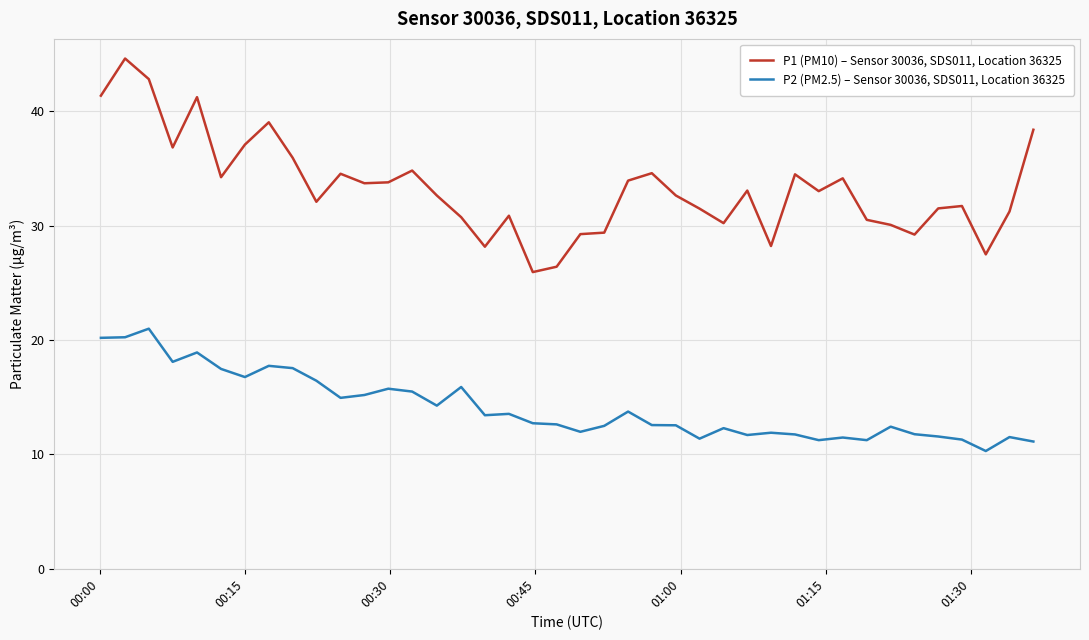

Which series has the widest spread of values?

P1 (PM10) – Sensor 30036, SDS011, Location 36325